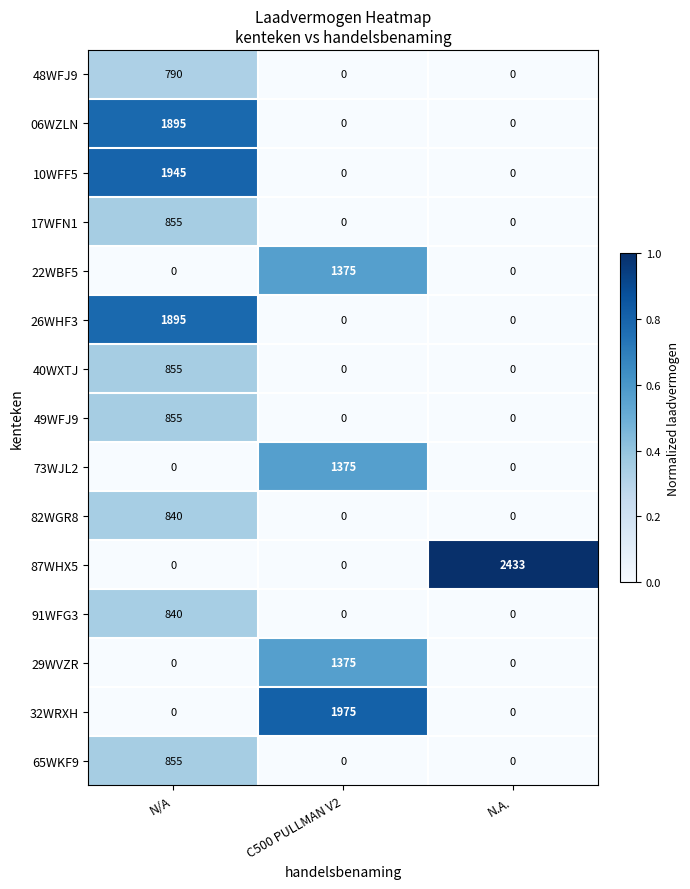

What is the spread (max minus min) of values at N.A.?

2433